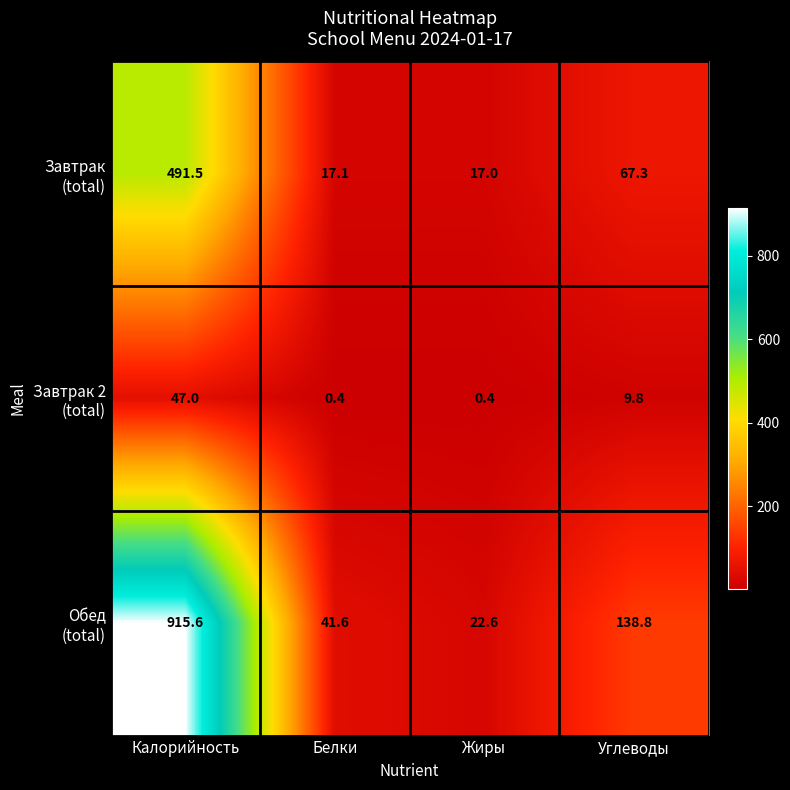

At which category does the chart reach its peak across all series?

Калорийность